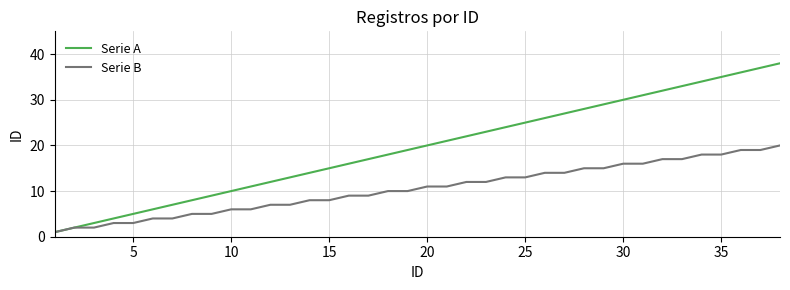

Which series has the widest spread of values?

Serie A